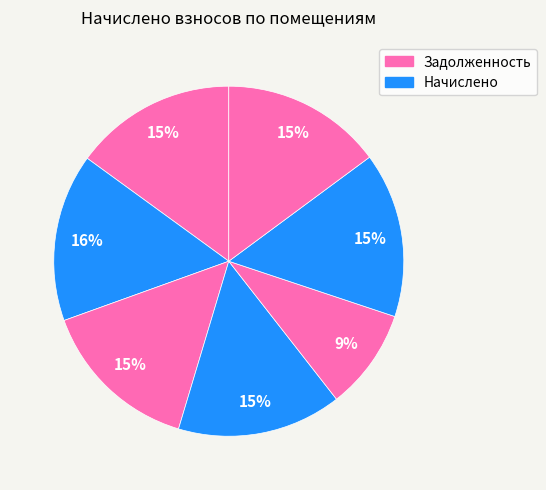

How many segments does this pie chart have?

7